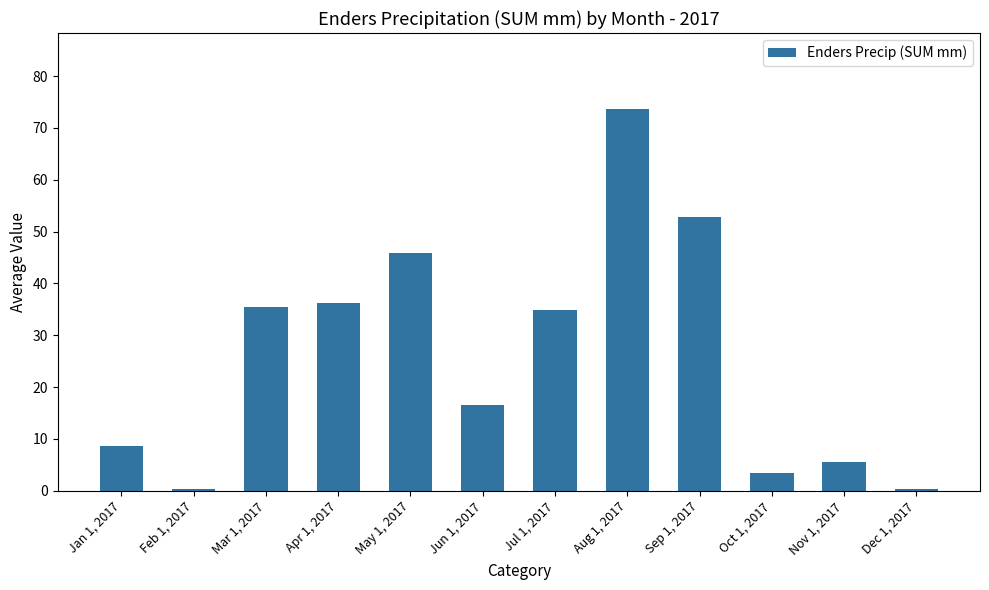

Which category has the highest value across all series?

Aug 1, 2017